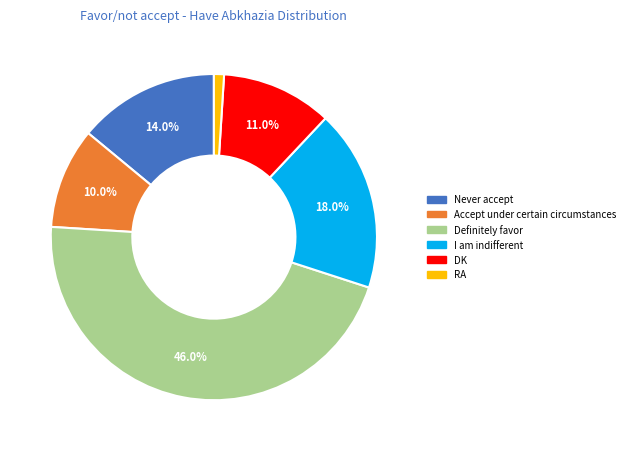

Which category has the smallest portion of the pie?

RA